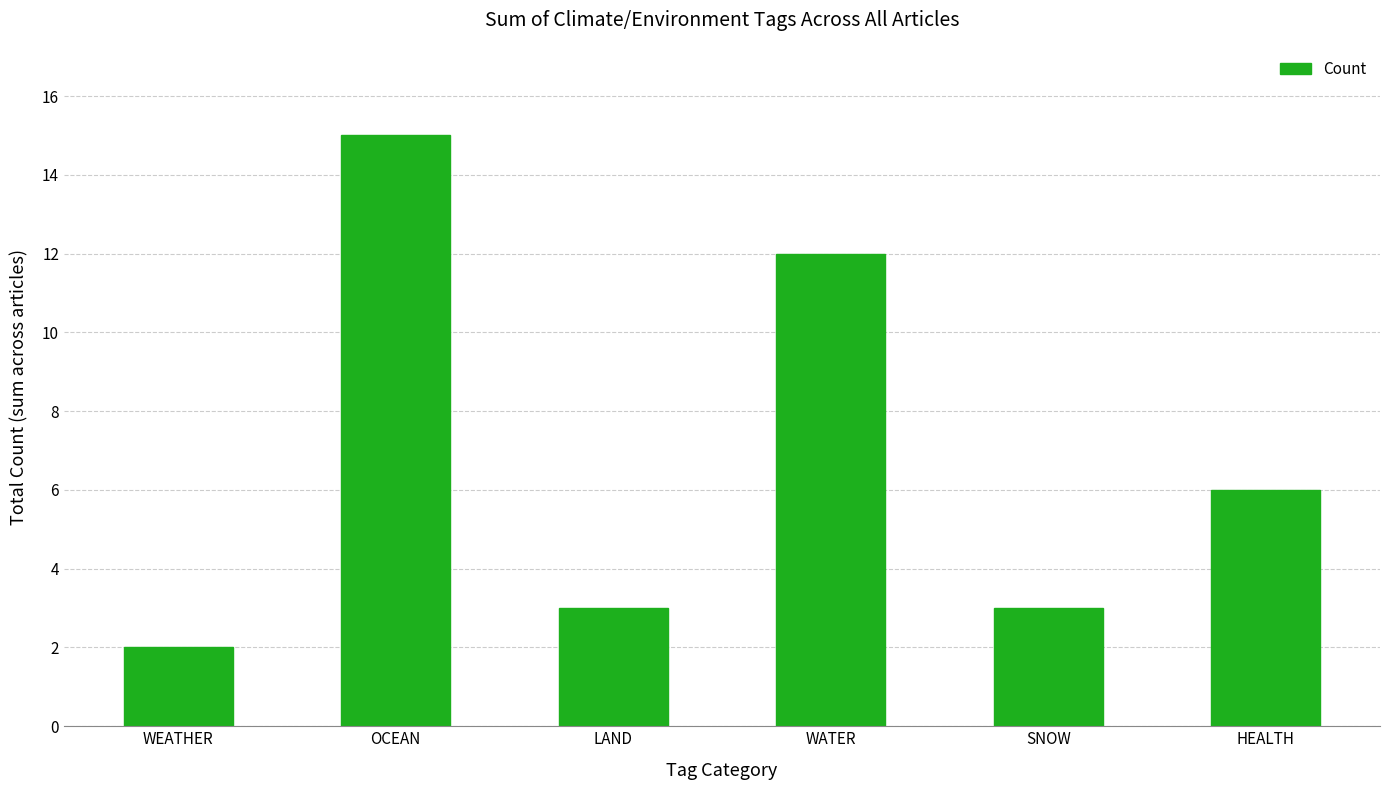

What is the difference between the values at HEALTH and WATER?

6